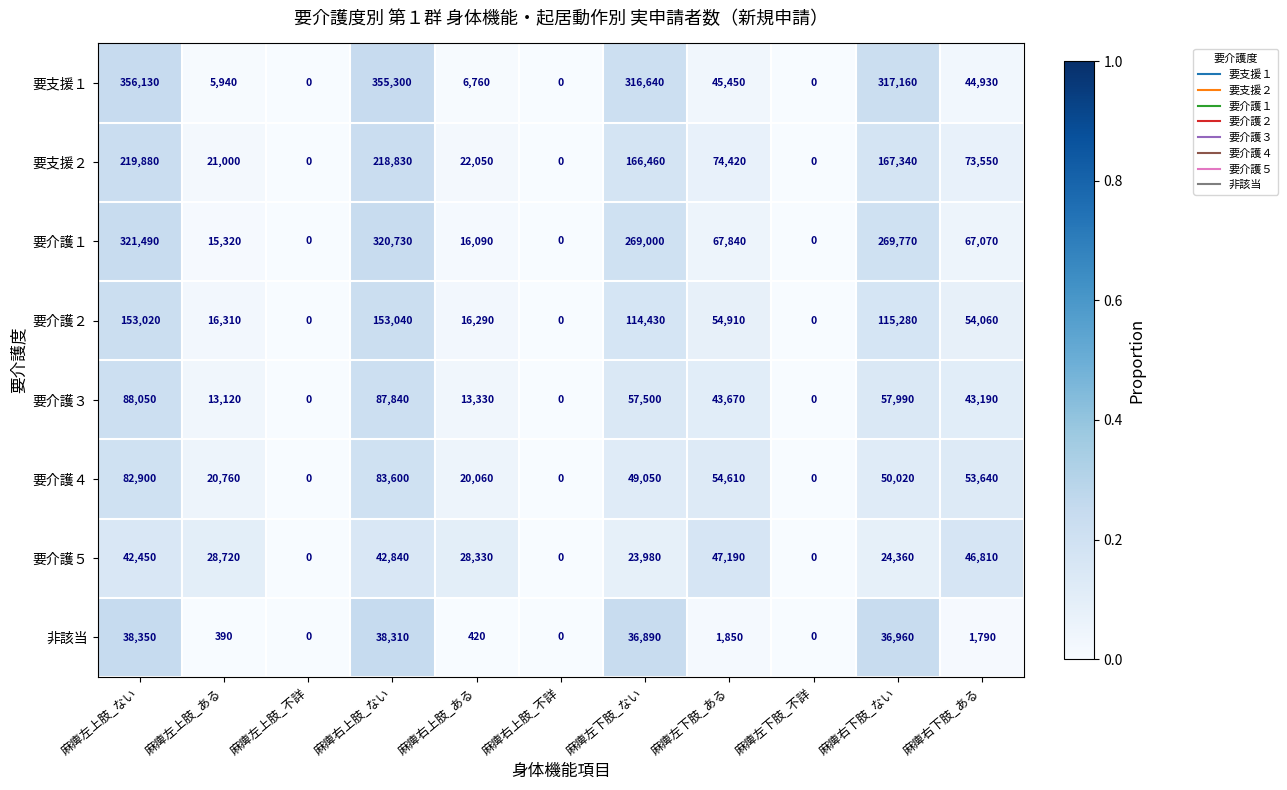

What is the maximum value shown in the chart?

356130